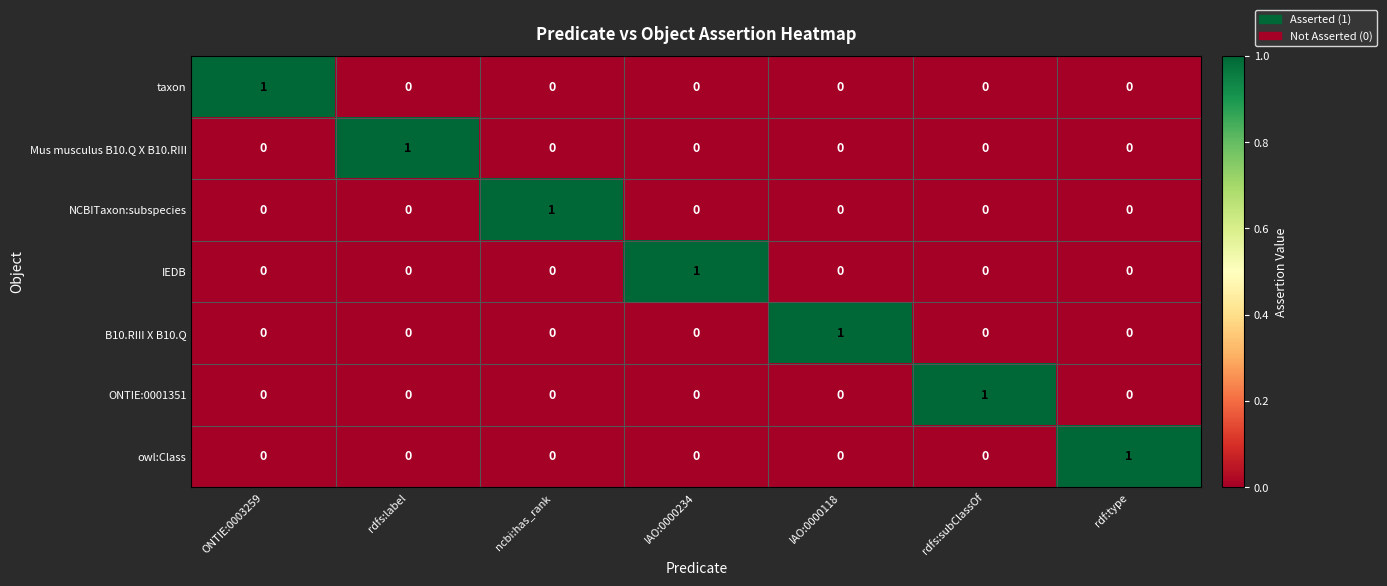

The value of Mus musculus B10.Q X B10.RIII at rdfs:label is 1. True or false?

True